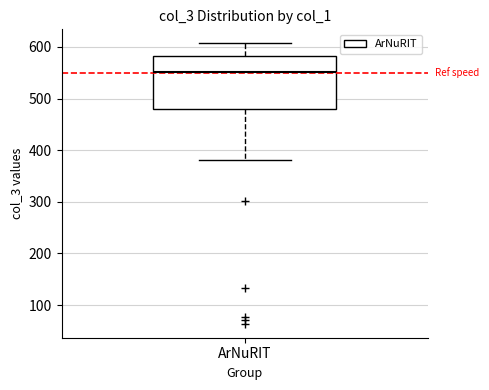

Read this box plot against the y-axis: the position of the median line, the range covered by the box, and the ends of both whiskers. The values are not printed on the chart, so give them approximately, as read against the axis.

median 550, box 480 to 580, whiskers 380 to 610